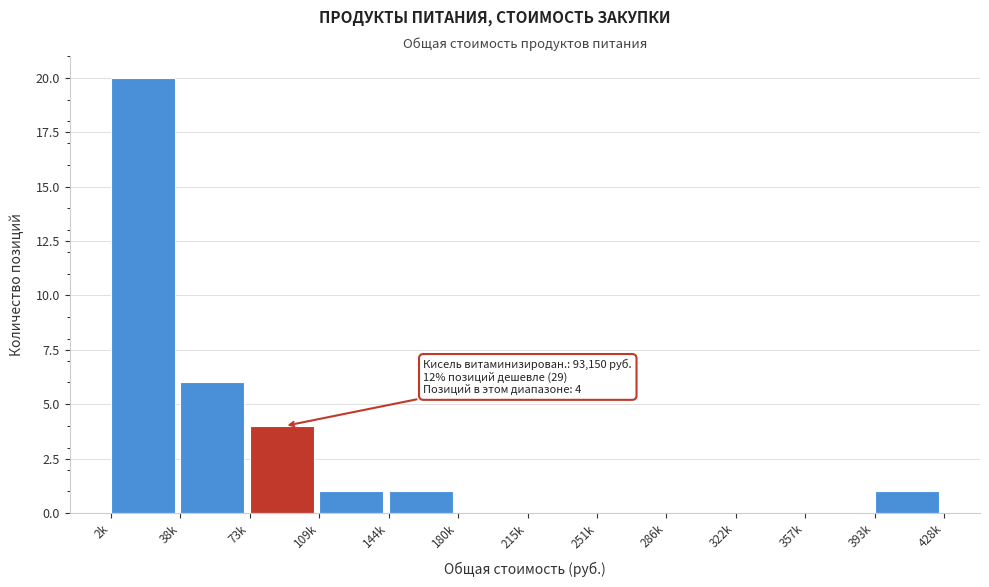

Reading right to left, what are all the values shown in this chart?

393k=1	357k=0	322k=0	286k=0	251k=0	215k=0	180k=0	144k=1	109k=1	73k=4	38k=6	2k=20